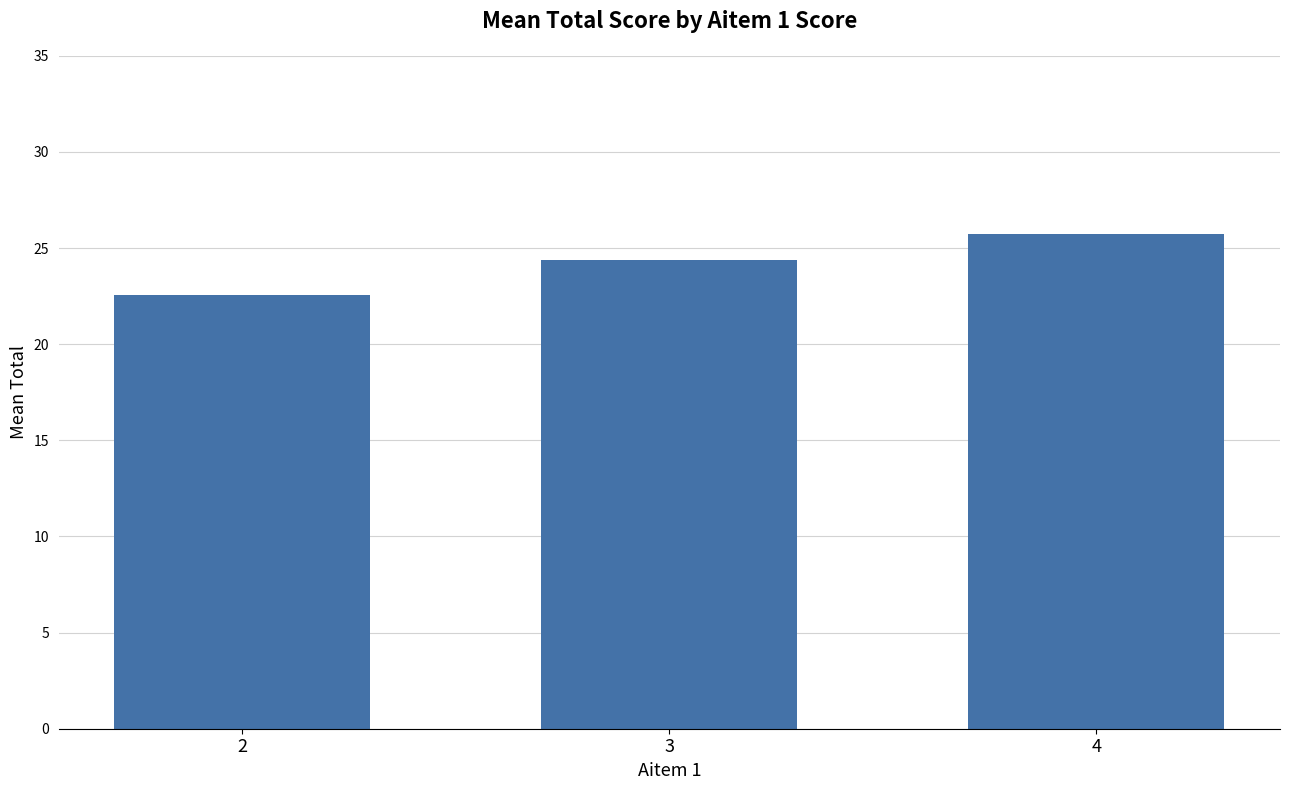

What is the value of the 2nd bar from the left?

24.4